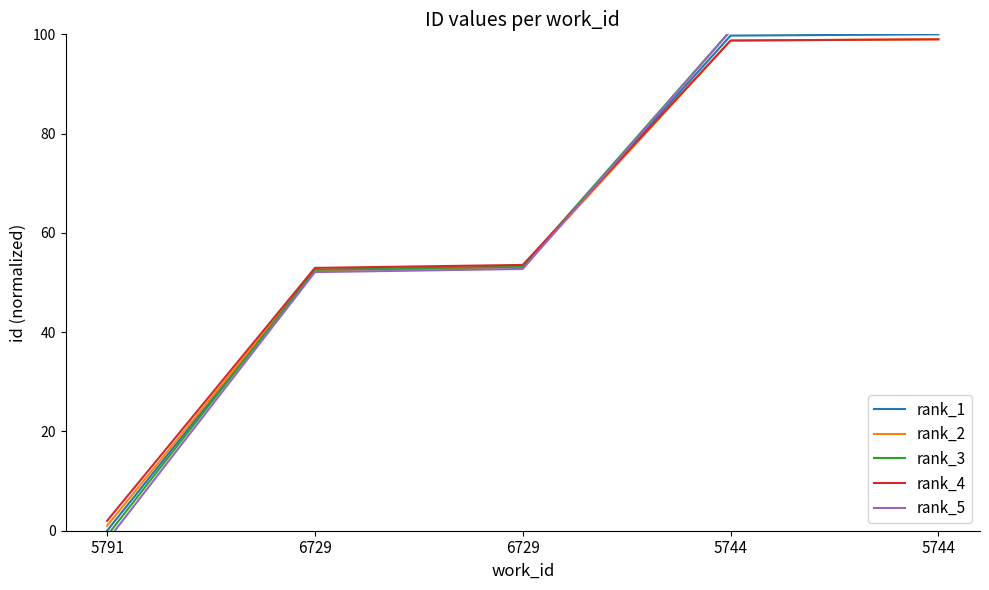

Is the value of rank_3 at 5744 greater than the value of rank_2 at 5744?

Yes